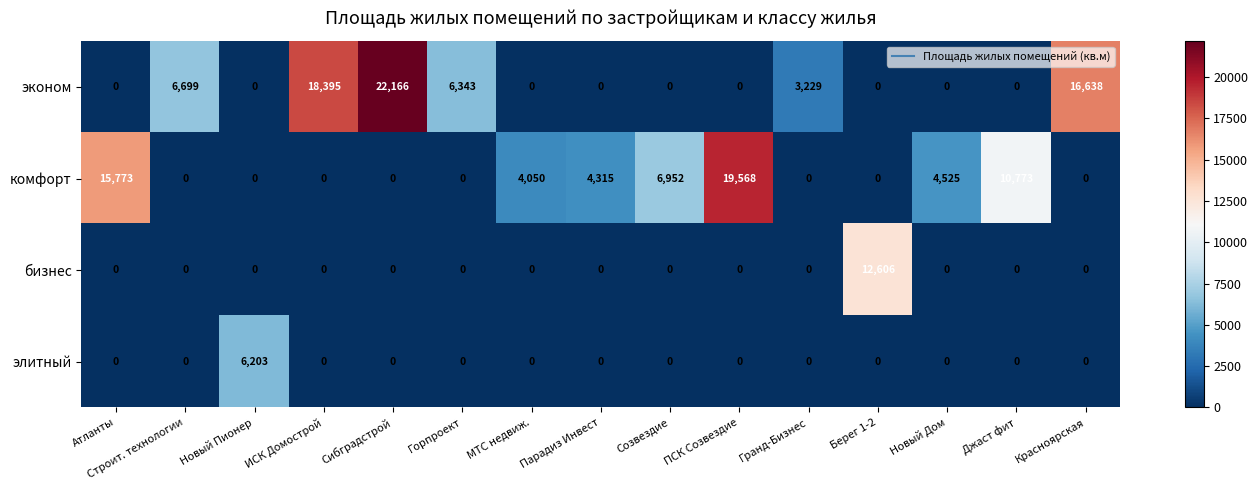

Is it true that комфорт equals 10832 at Строит. технологии?

False